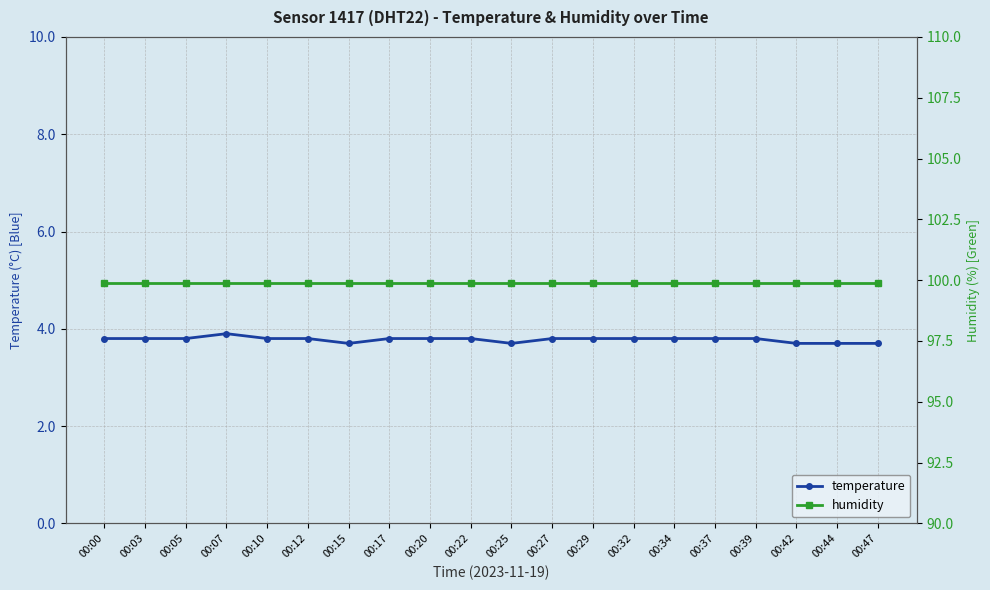

What is the sum of all temperature values?

75.6